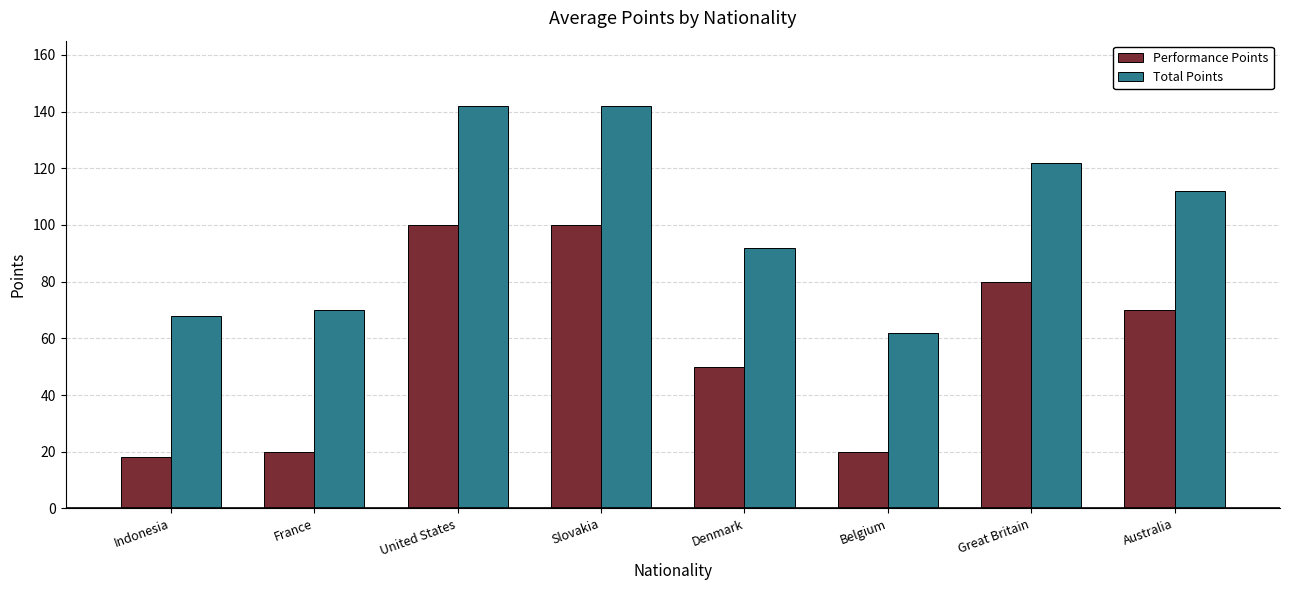

At how many categories does at least one series exceed 141?

2